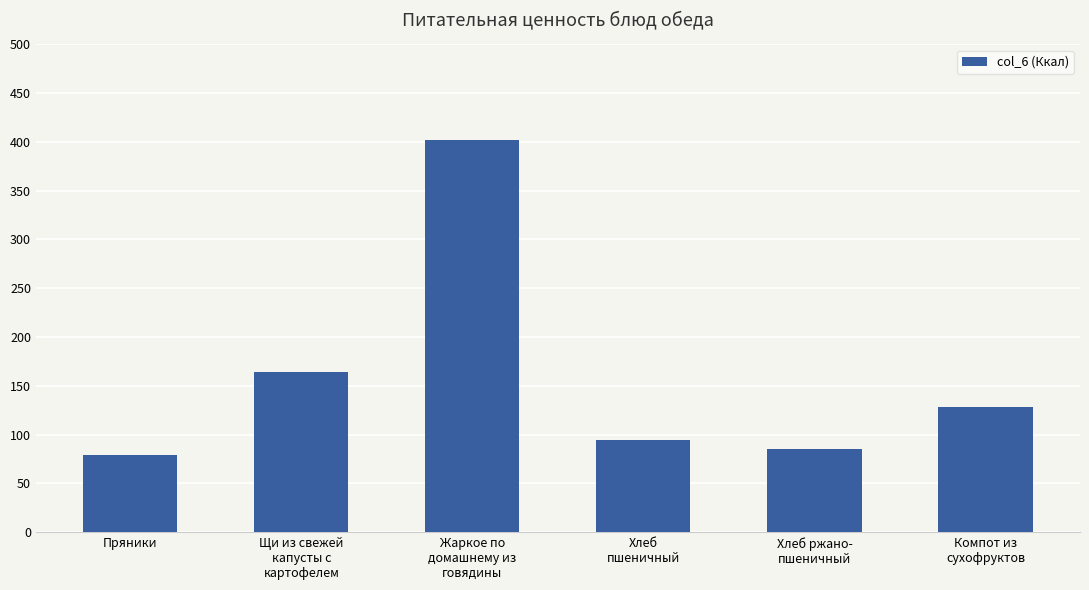

Reading left to right, list all the values displayed in this chart.

Пряники=79.6	Щи из свежей
капусты с
картофелем=164.5	Жаркое по
домашнему из
говядины=402.1	Хлеб
пшеничный=94.4	Хлеб ржано-
пшеничный=84.8	Компот из
сухофруктов=128.0